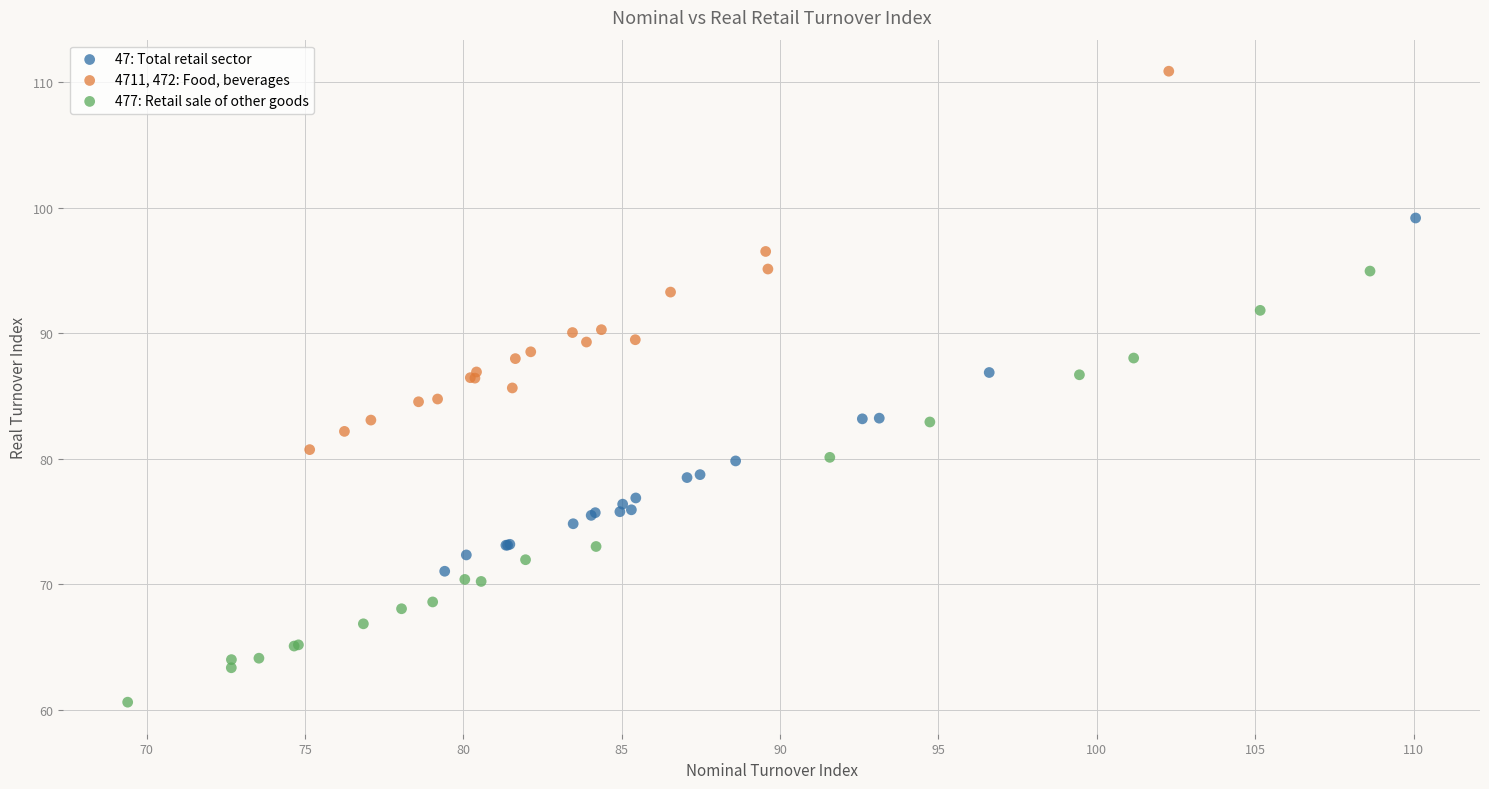

Which series has the largest Y range (max minus min)?

477: Retail sale of other goods